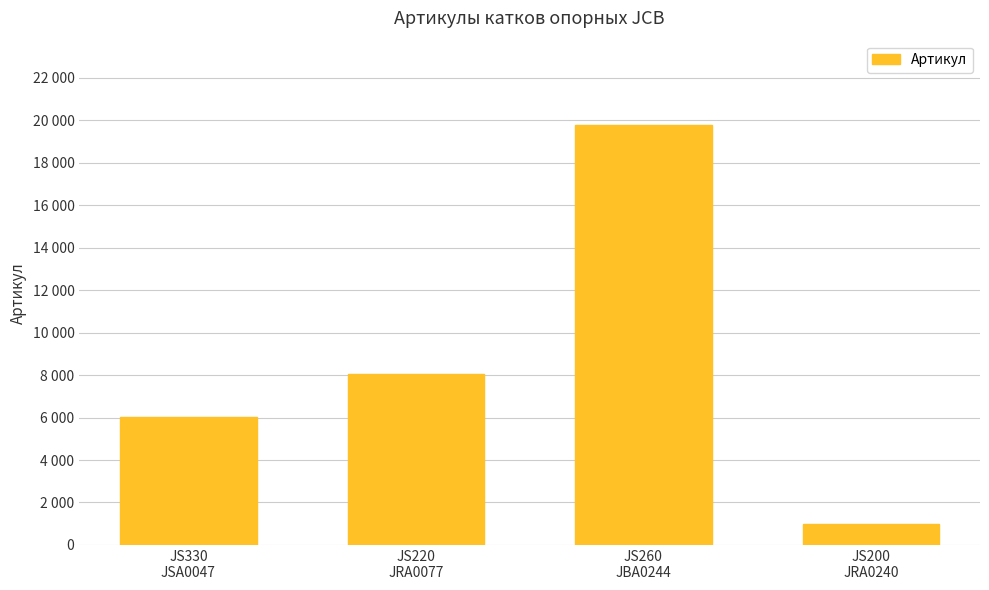

What is the change in value from JS330
JSA0047 to JS200
JRA0240?

-5014